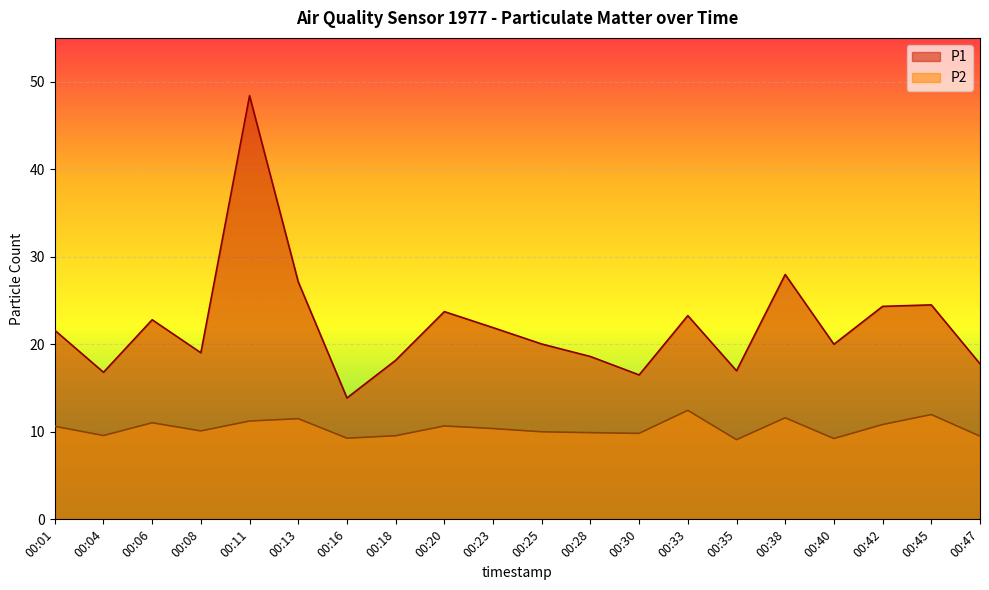

Reading right to left, list all the values displayed in this chart.

P1: 00:47=17.8	00:45=24.5	00:42=24.3	00:40=20.0	00:38=28.0	00:35=17.0	00:33=23.3	00:30=16.5	00:28=18.6	00:25=20.0	00:23=21.9	00:20=23.7	00:18=18.2	00:16=13.9	00:13=27.1	00:11=48.4	00:08=19.0	00:06=22.8	00:04=16.8	00:01=21.6
P2: 00:47=9.5	00:45=12.0	00:42=10.8	00:40=9.2	00:38=11.6	00:35=9.1	00:33=12.4	00:30=9.8	00:28=9.9	00:25=10.0	00:23=10.4	00:20=10.7	00:18=9.6	00:16=9.3	00:13=11.5	00:11=11.2	00:08=10.1	00:06=11.0	00:04=9.6	00:01=10.6